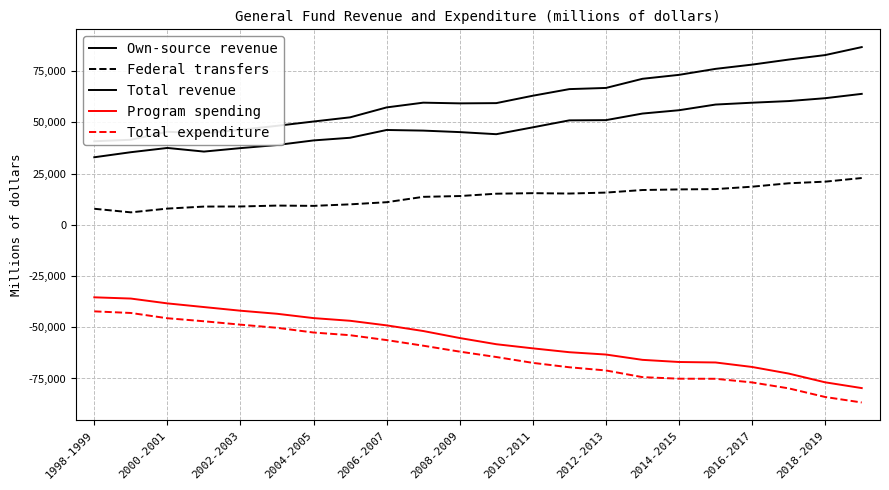

What is the highest value of the Federal transfers series?

22816